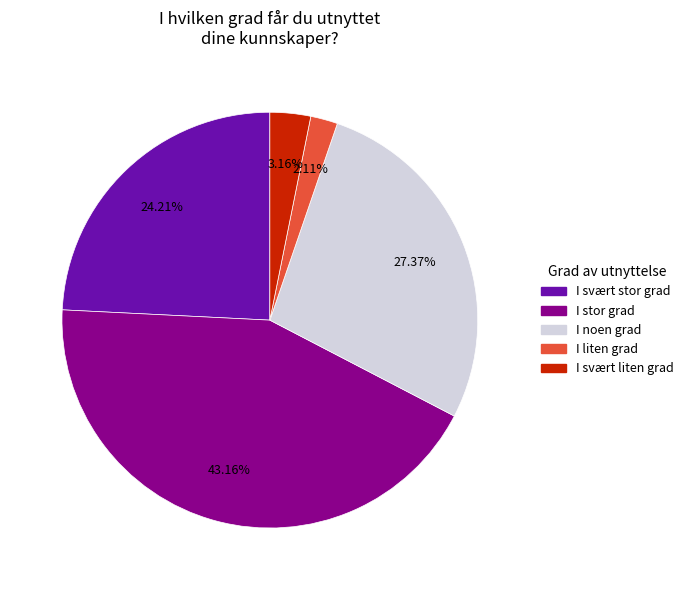

How many slices are in this pie chart?

5